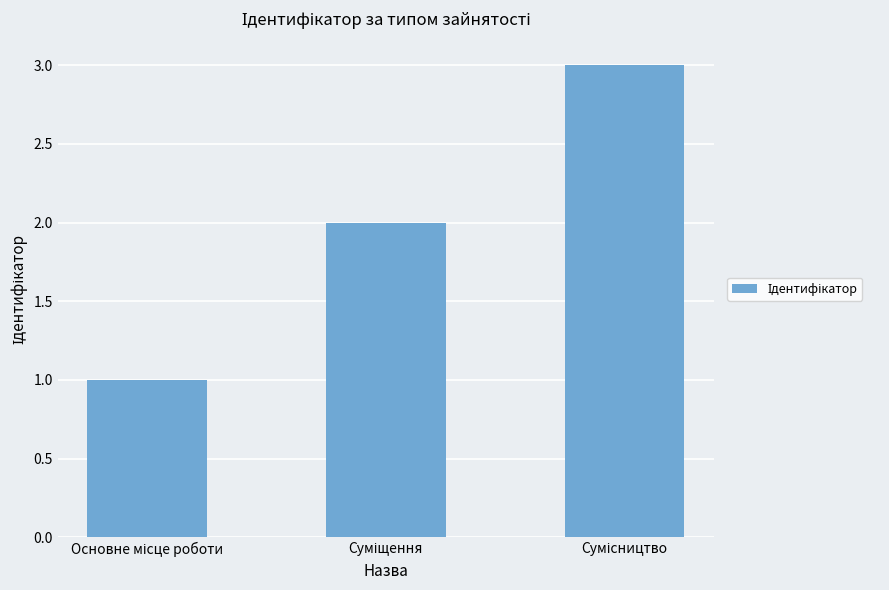

Does the chart contain any negative values?

No